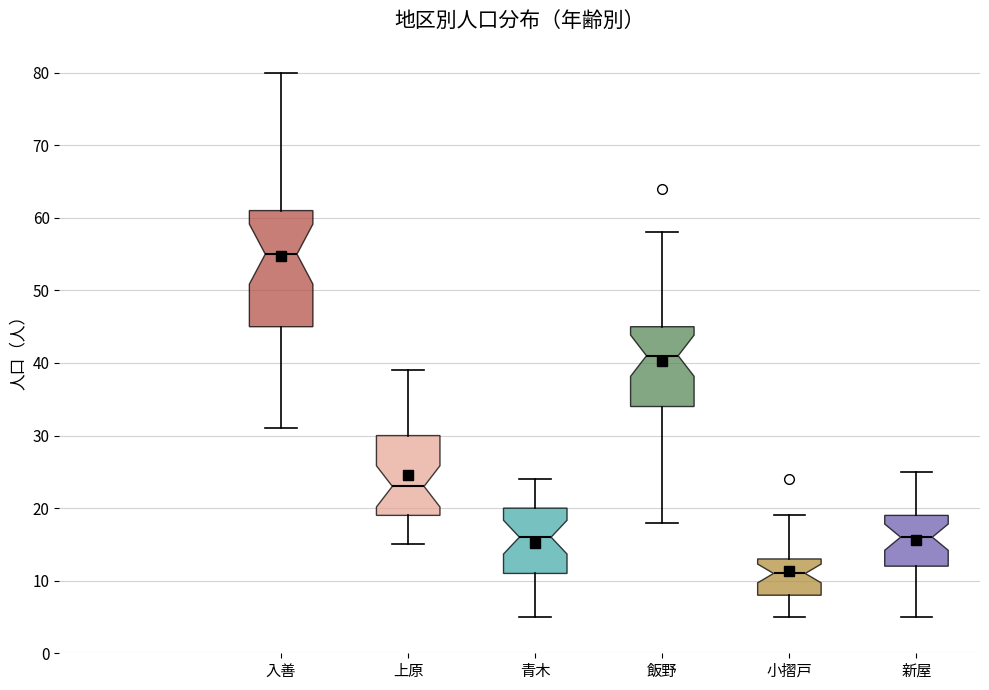

Reading left to right, read every box against the y-axis: the position of its median line, the range the box covers, and the ends of its whiskers. The values are not printed on the chart, so give them approximately, as read against the axis.

入善: median 55, box 45 to 61, whiskers 31 to 80
上原: median 23, box 19 to 30, whiskers 15 to 39
青木: median 16, box 11 to 20, whiskers 5 to 24
飯野: median 41, box 34 to 45, whiskers 18 to 58
小摺戸: median 11, box 8 to 13, whiskers 5 to 19
新屋: median 16, box 12 to 19, whiskers 5 to 25